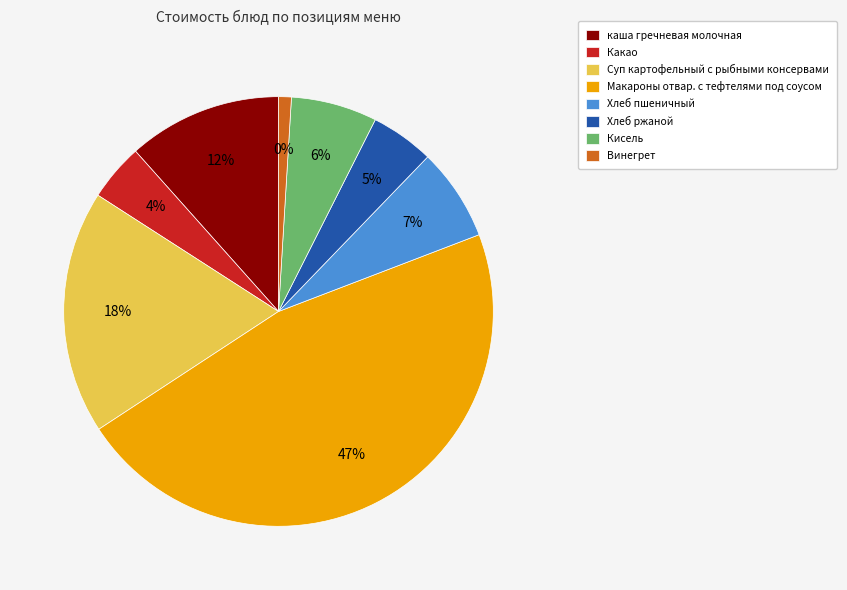

Count the number of slices in the pie.

8